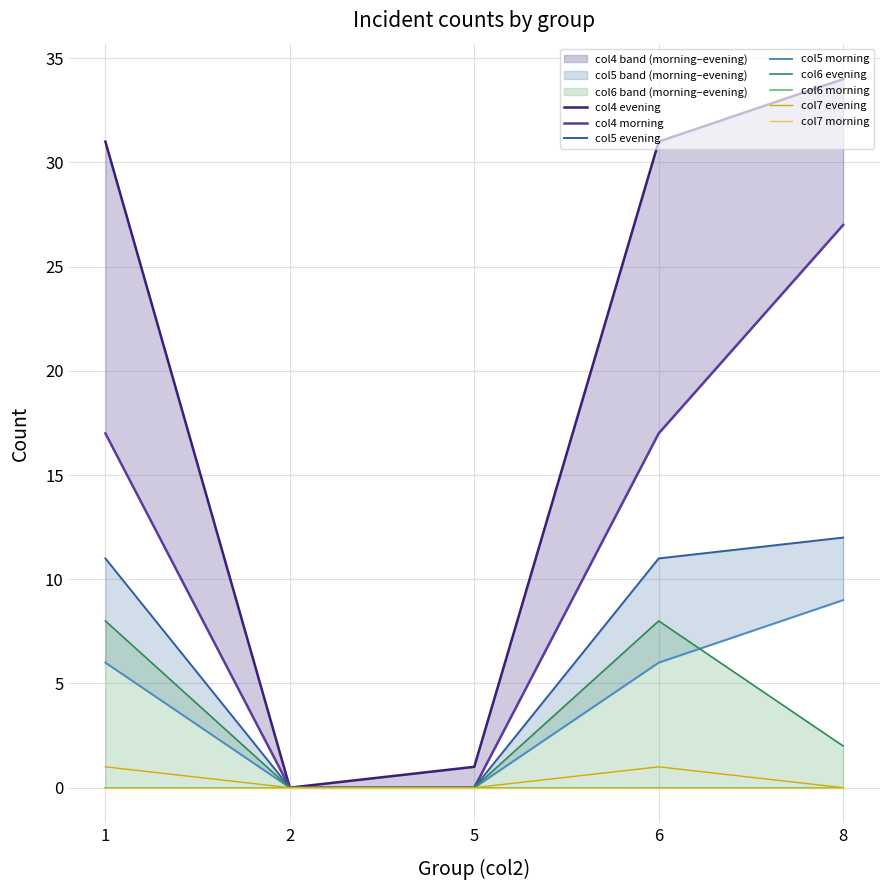

The value of col6_evening at 2 is 4. True or false?

False